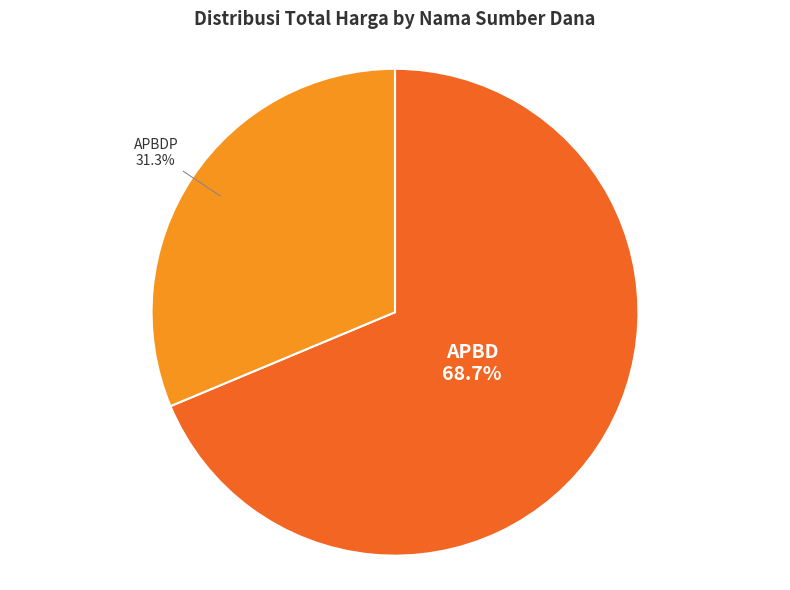

How many slices are in this pie chart?

2